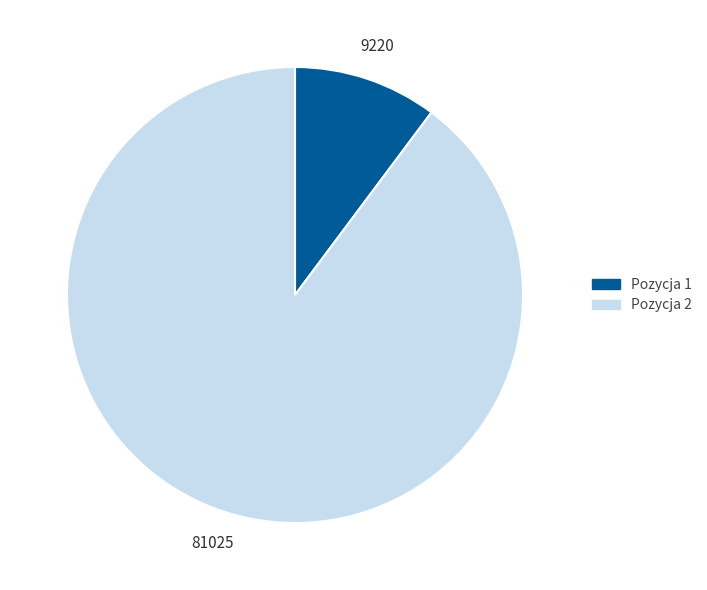

How many segments does this pie chart have?

2